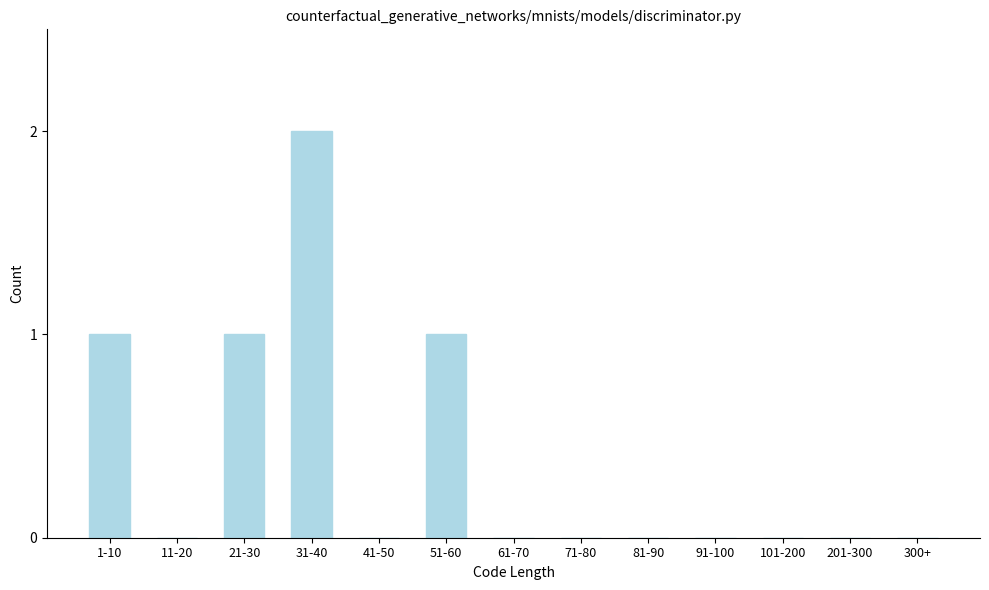

Reading left to right, what are all the values shown in this chart?

1-10=1	11-20=0	21-30=1	31-40=2	41-50=0	51-60=1	61-70=0	71-80=0	81-90=0	91-100=0	101-200=0	201-300=0	300+=0